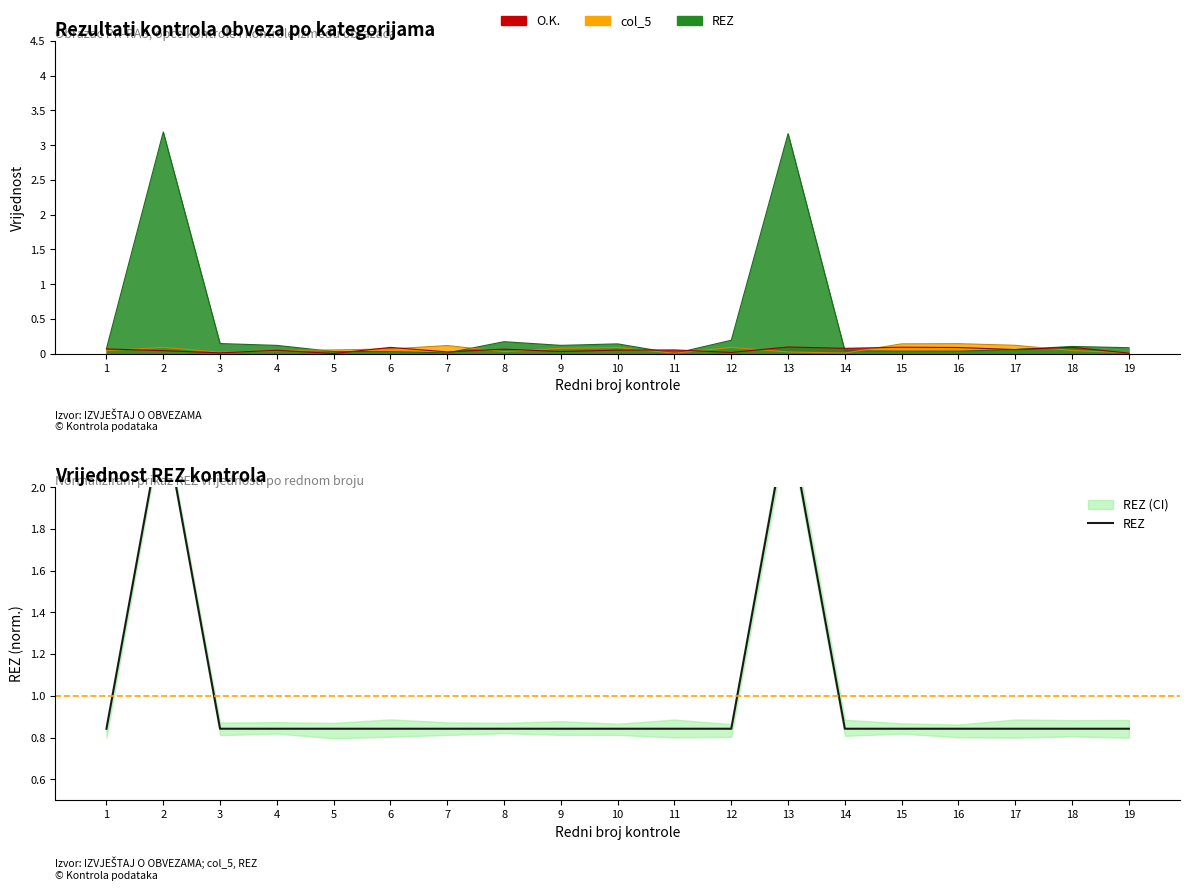

How many points are higher than both their immediate neighbors (excluding endpoints)?

2